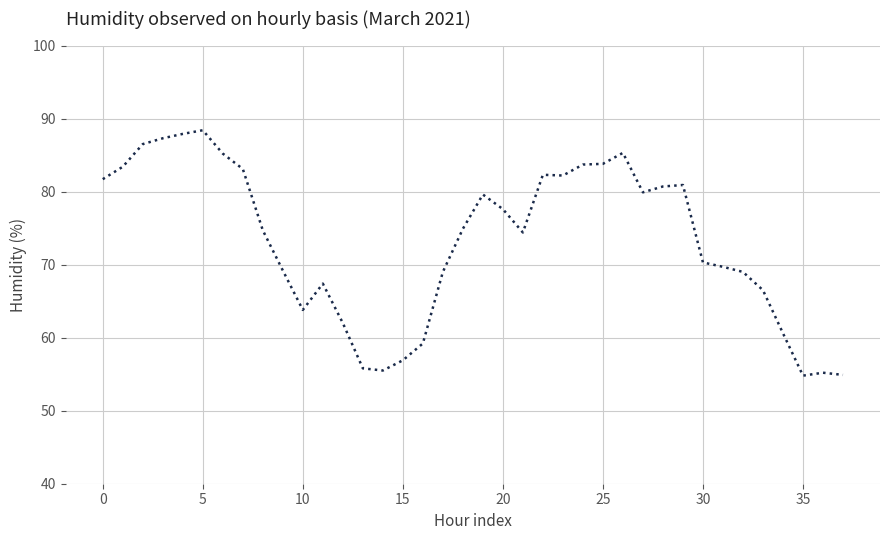

What is the difference between the maximum and minimum values?

33.6